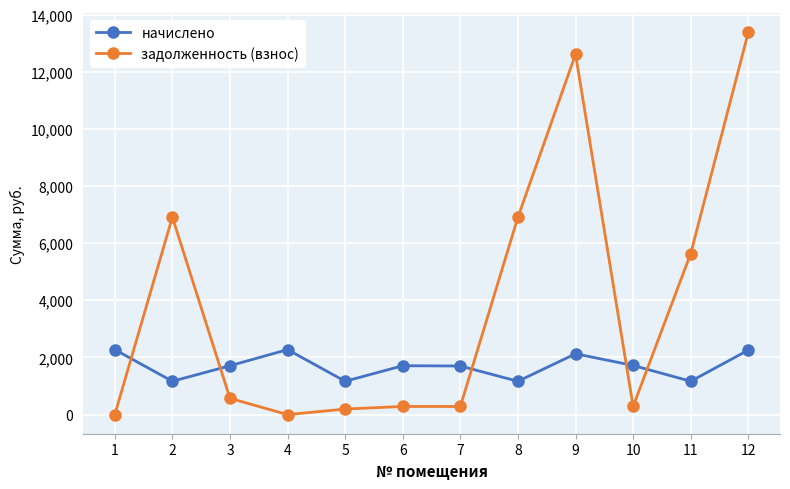

At how many categories does at least one series exceed 5303?

5